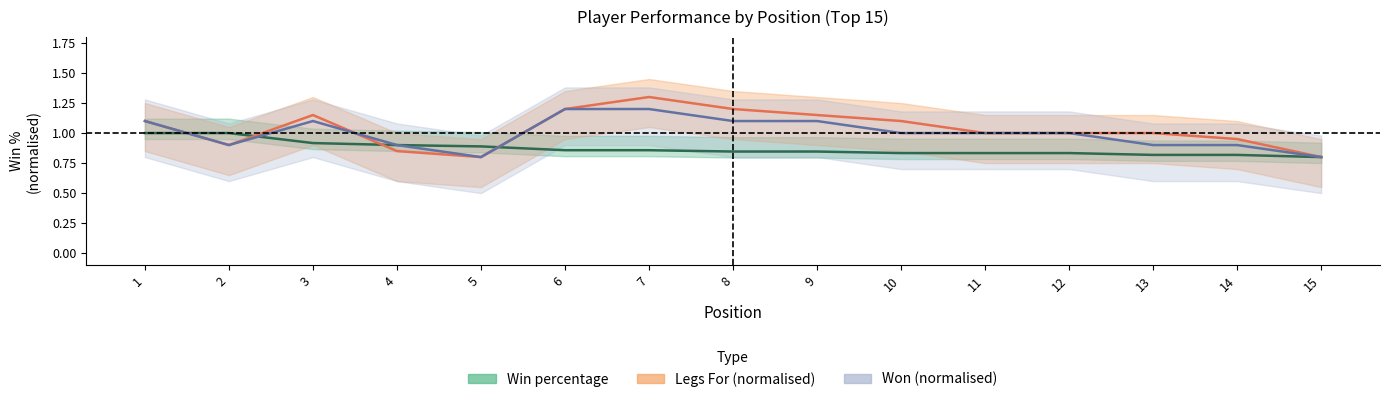

How many data points in Legs For are less than 1?

5